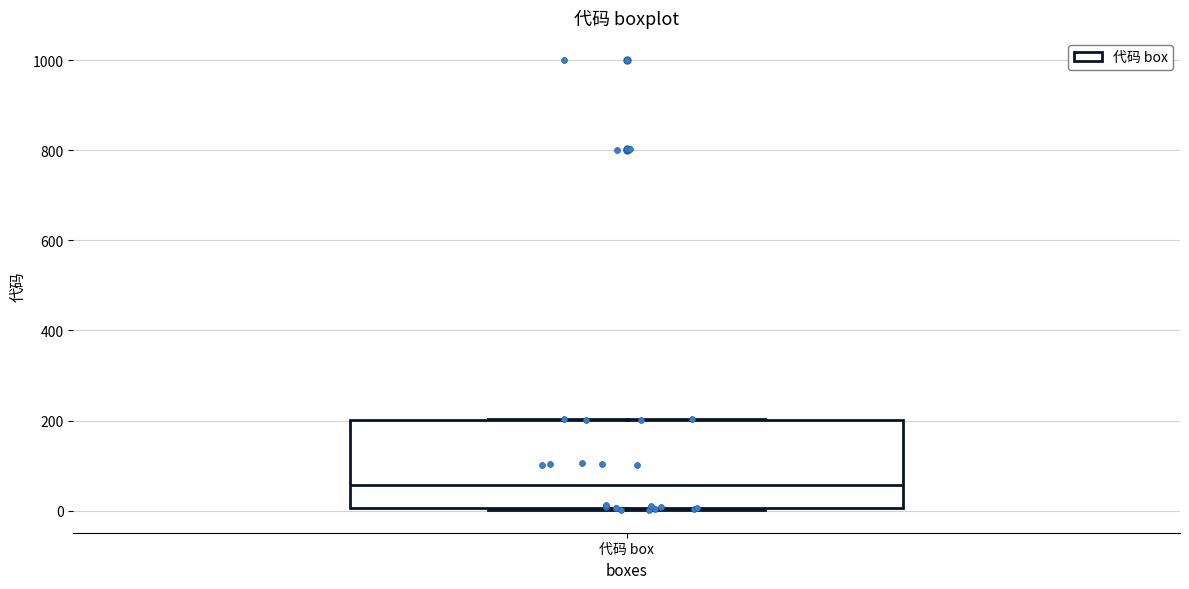

Transcribe this box plot: give where the median line is, the range the box spans, and where the two whiskers end, as read against the y-axis. The values are not printed on the chart, so give them approximately, as read against the axis.

median 60, box 0 to 200, whiskers 0 to 200